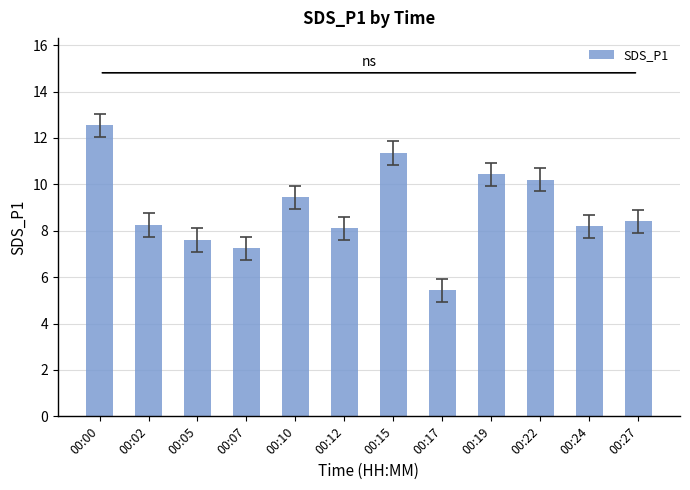

What is the difference between the maximum and minimum values?

7.1